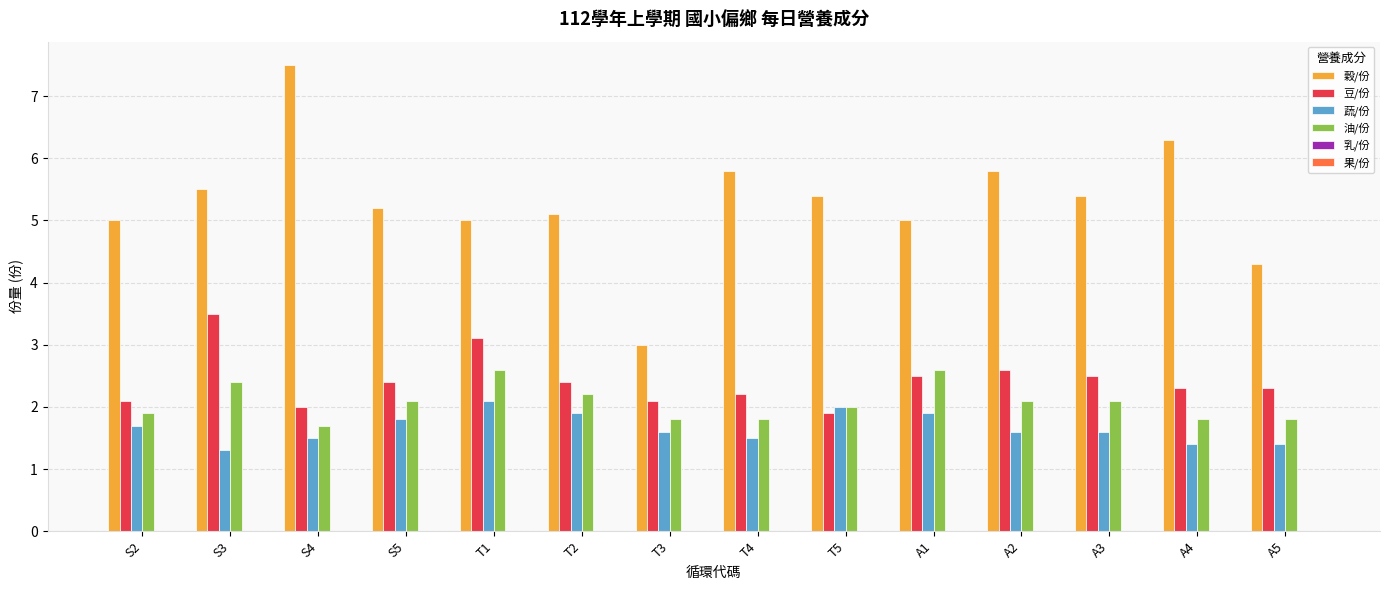

How many 蔬/份 values are between 1 and 2?

13